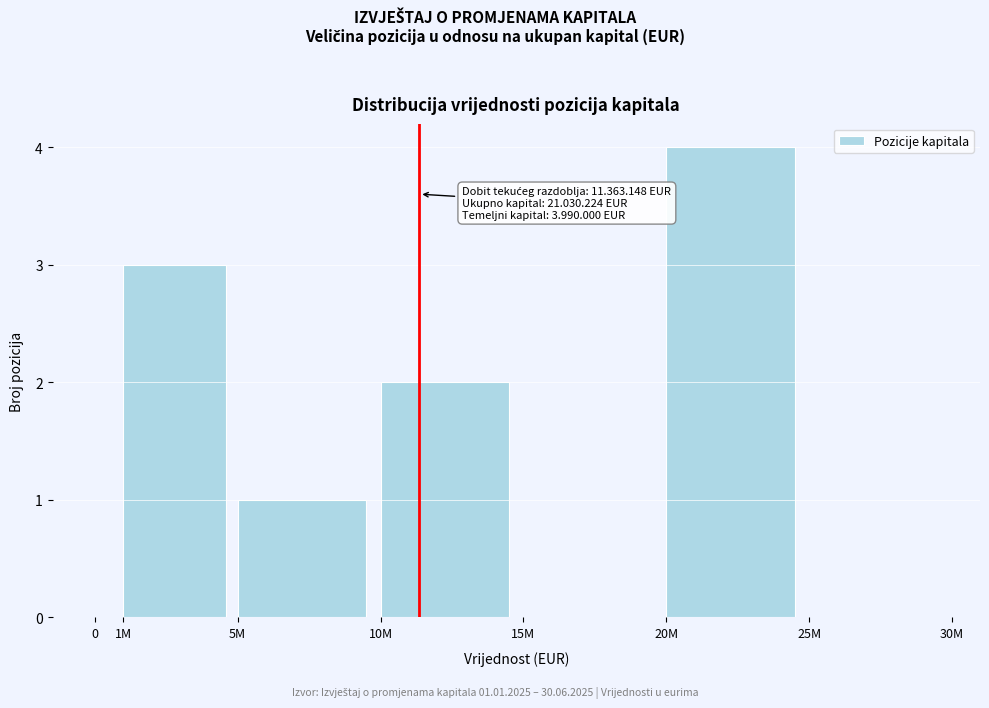

Reading left to right, extract all data points from this chart.

0=0	1M=3	5M=1	10M=2	15M=0	20M=4	25M=0